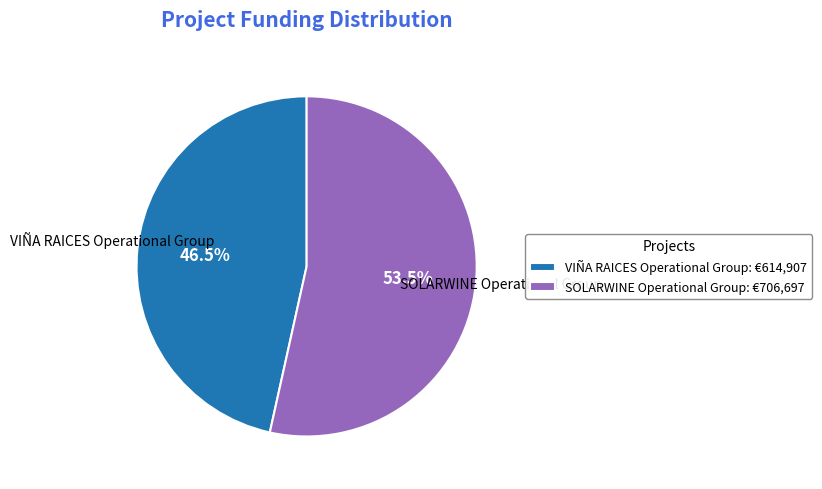

Rank the categories by value from lowest to highest.

VIÑA RAICES Operational Group, SOLARWINE Operational Group